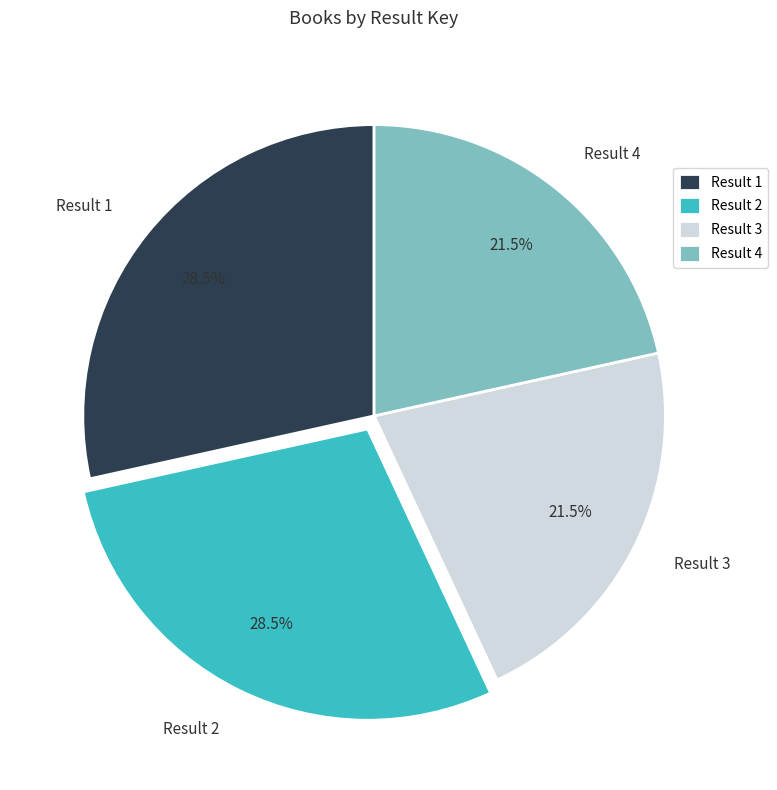

Is there any slice that represents more than half of the pie?

No